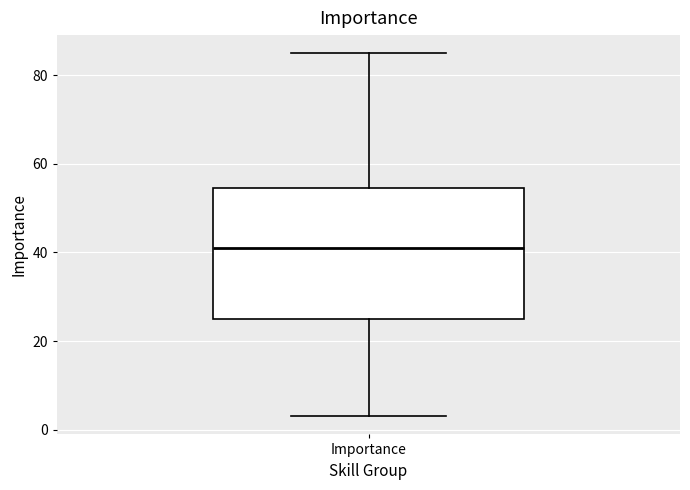

Read this box plot against the y-axis: the position of the median line, the range covered by the box, and the ends of both whiskers. The values are not printed on the chart, so give them approximately, as read against the axis.

median 42, box 26 to 54, whiskers 4 to 86